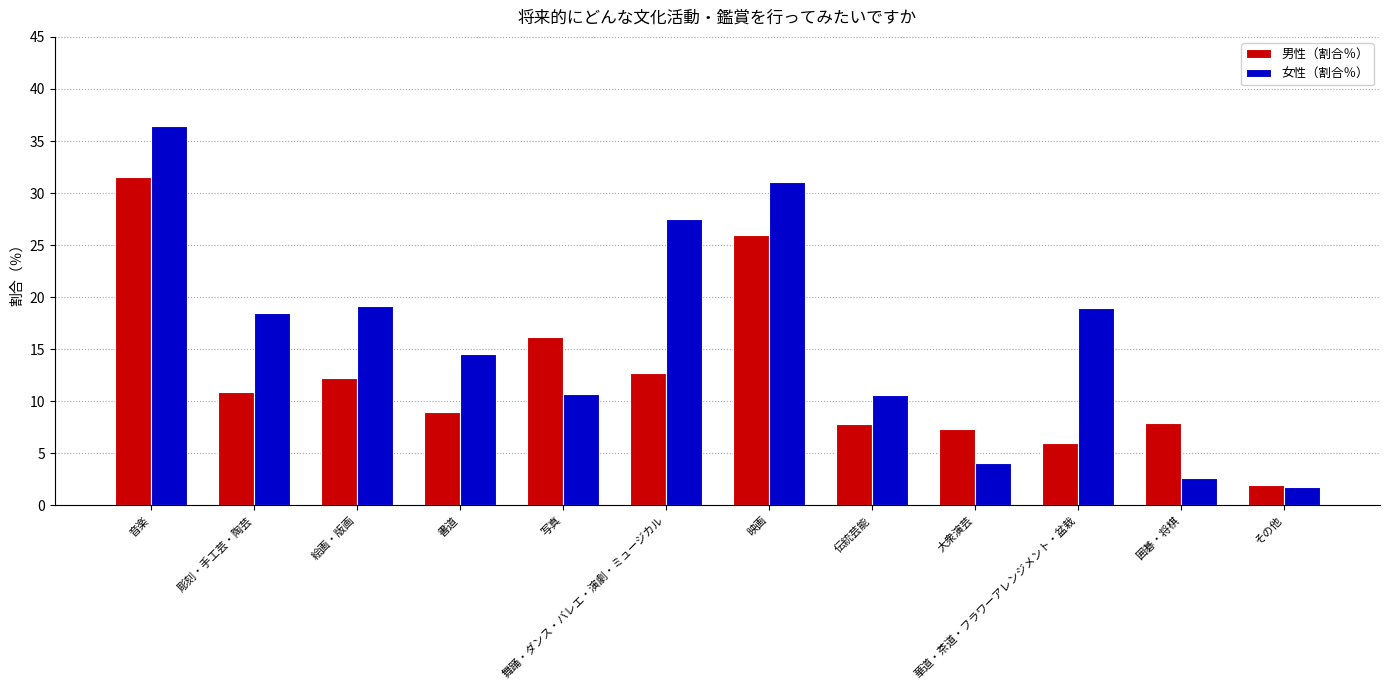

Which label corresponds to the largest value in the chart?

音楽